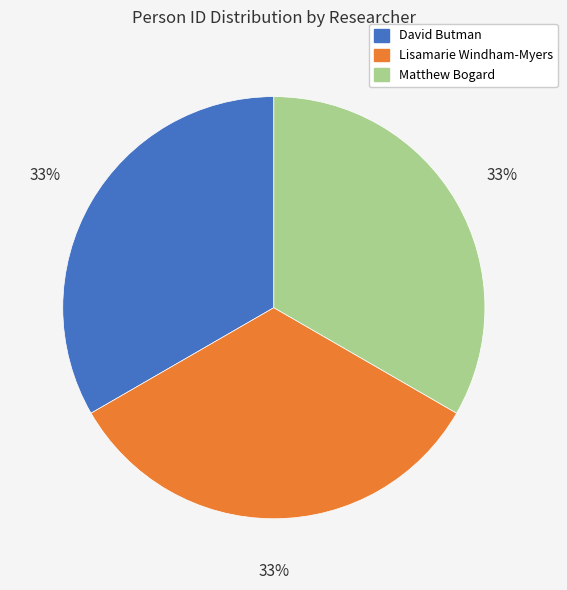

To the nearest percent, what percentage of the pie is Lisamarie Windham-Myers?

33%